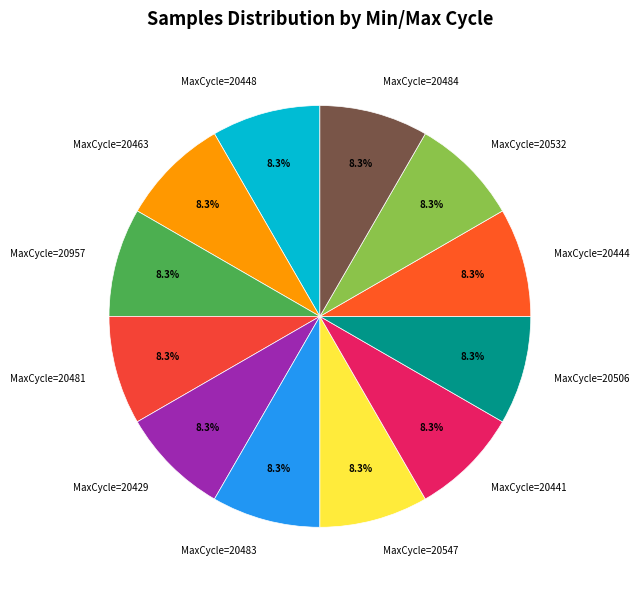

What is the ratio of the value at MaxCycle=20444 to the value at MaxCycle=20506?

1.0